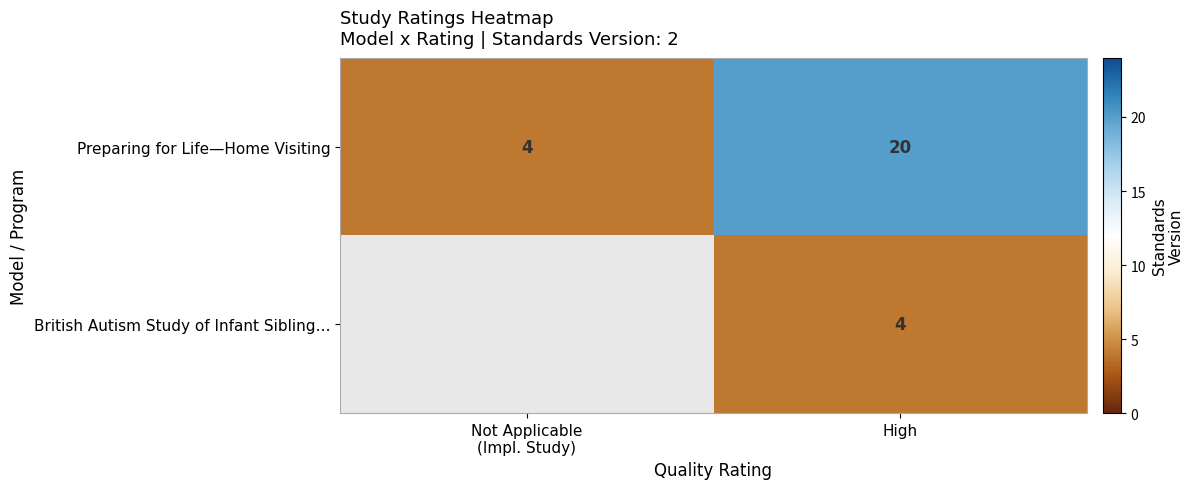

At High, list the series in order from smallest to largest.

British Autism Study of Infant Sibling…, Preparing for Life—Home Visiting